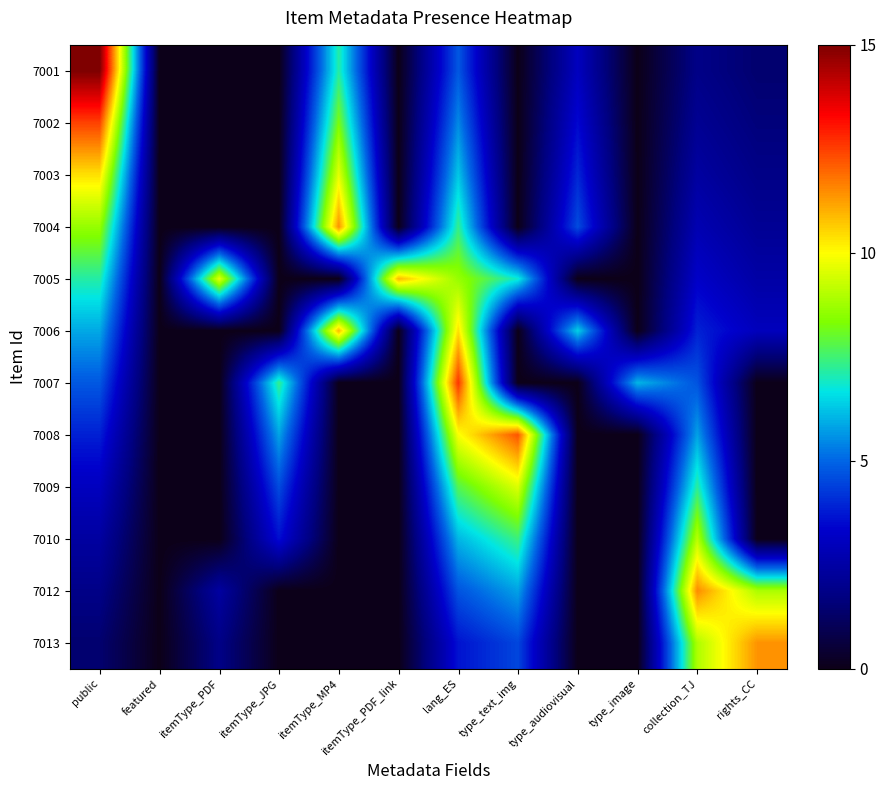

What is the spread (max minus min) of values at type_text_img?

12.2